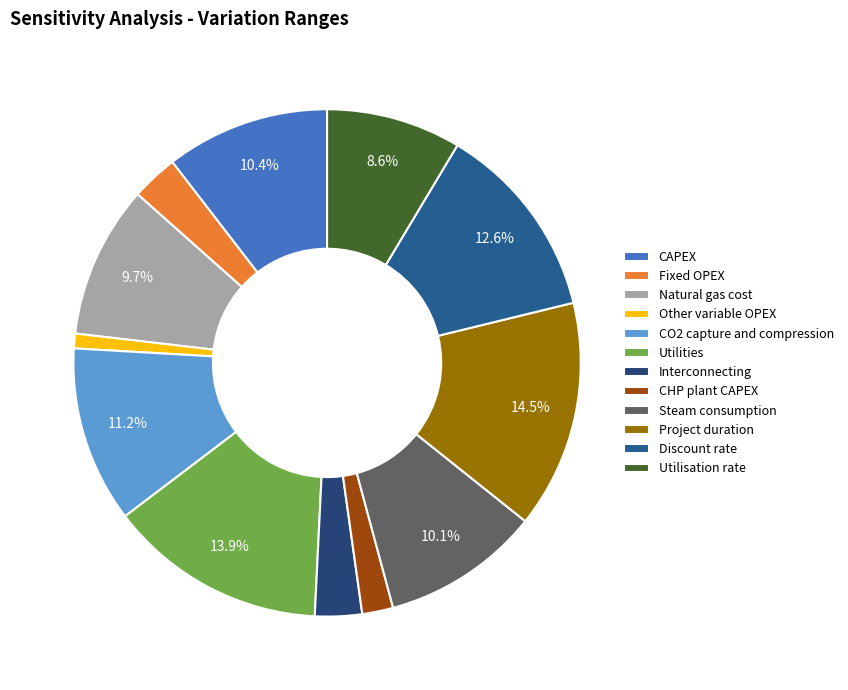

Approximately how many times larger is the value at Utilities compared to CO2 capture and compression?

1.2